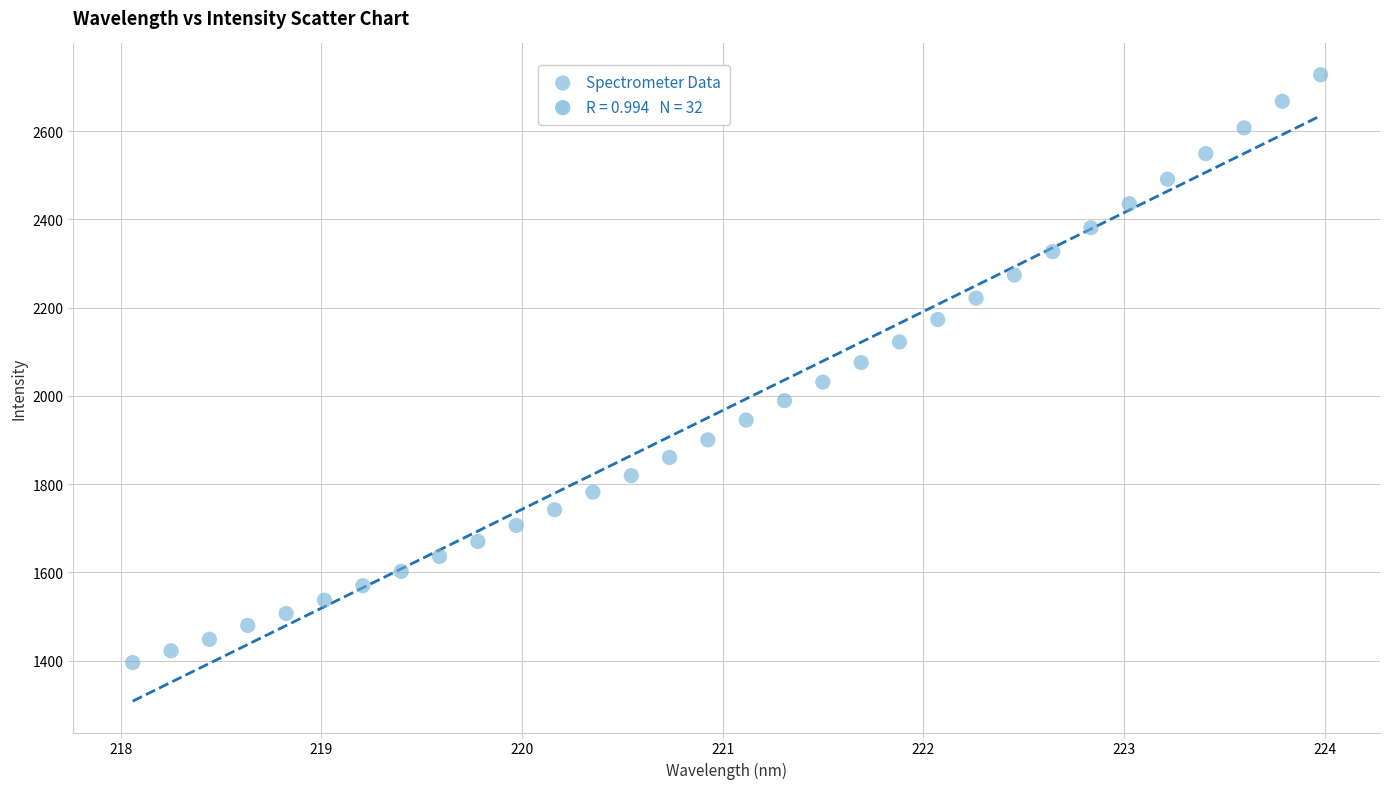

What is the range of X values (max minus min)?

5.9